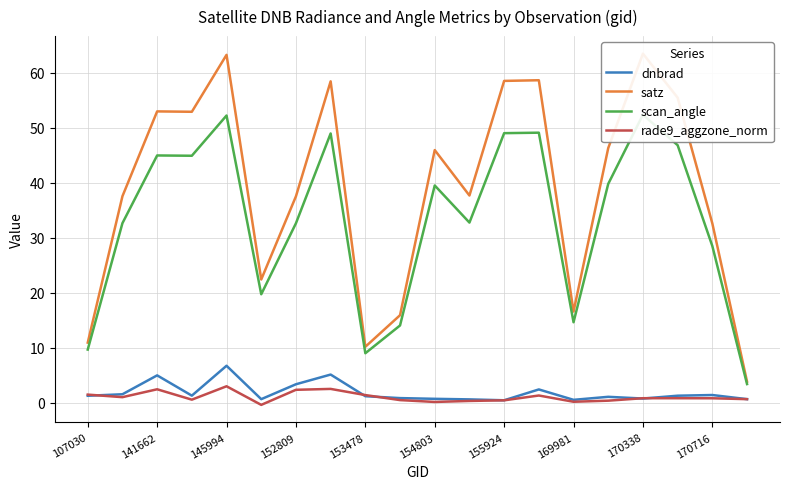

What is the value of the satz point at the 2nd from the left?

37.5